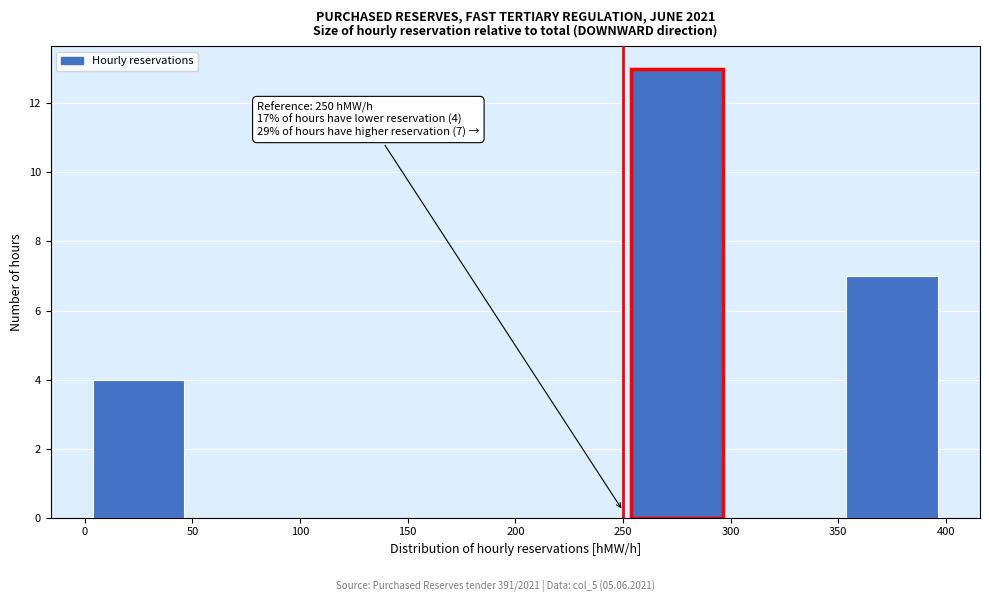

Over which range of the x-axis is the bar tallest?

250 to 300